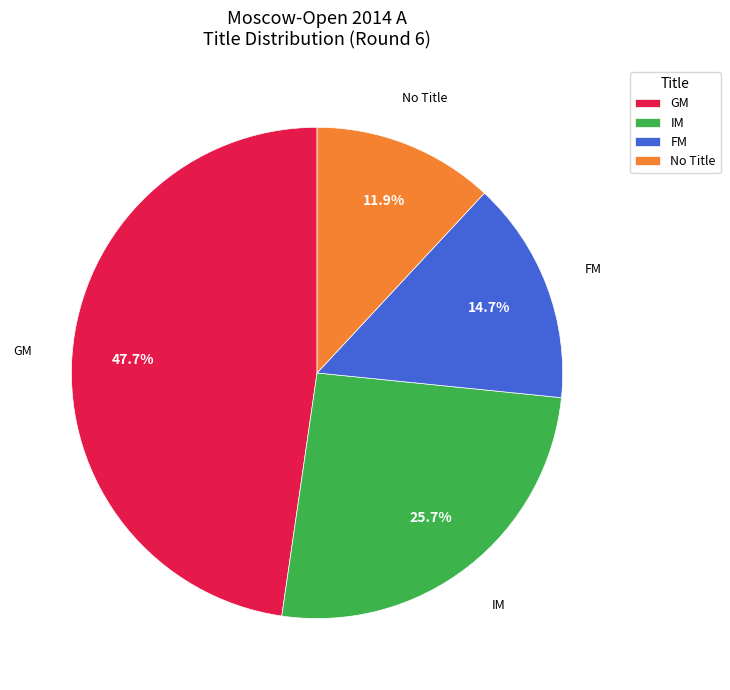

How much of the chart is everything except FM?

85.3%